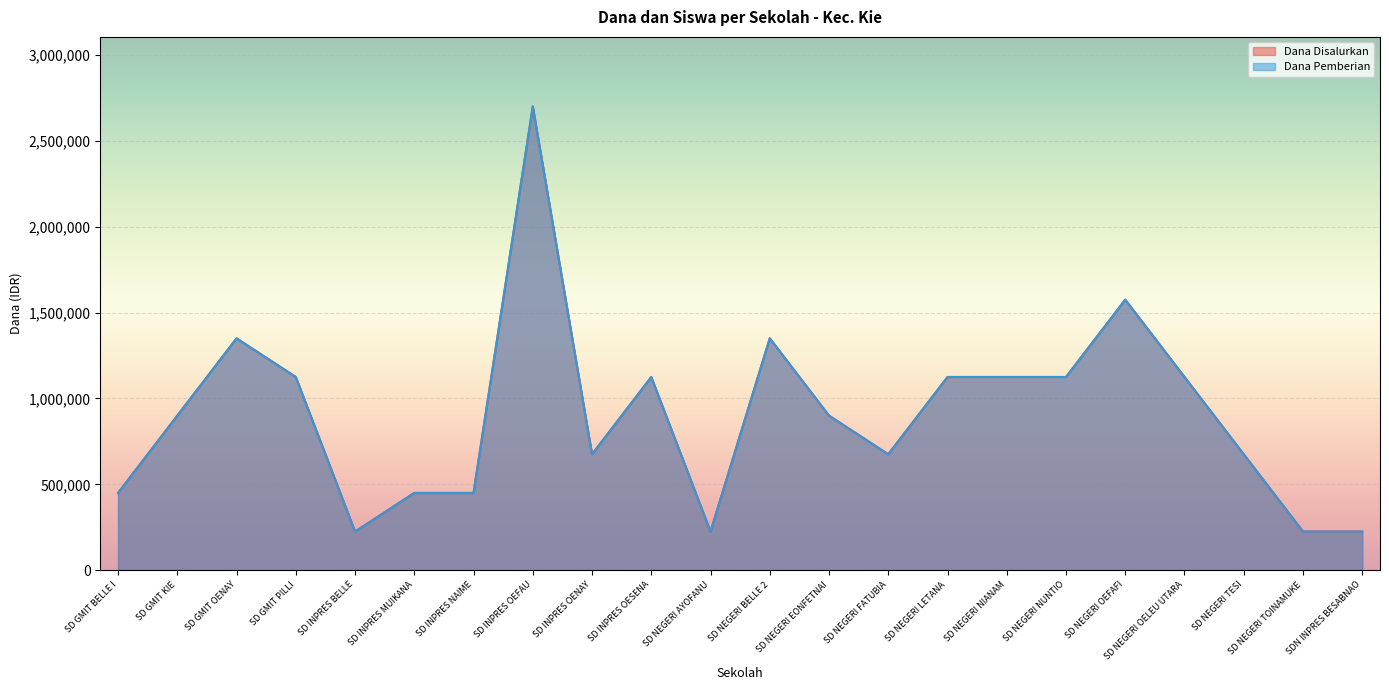

At which category is the sum across all series the highest?

SD INPRES OEFAU